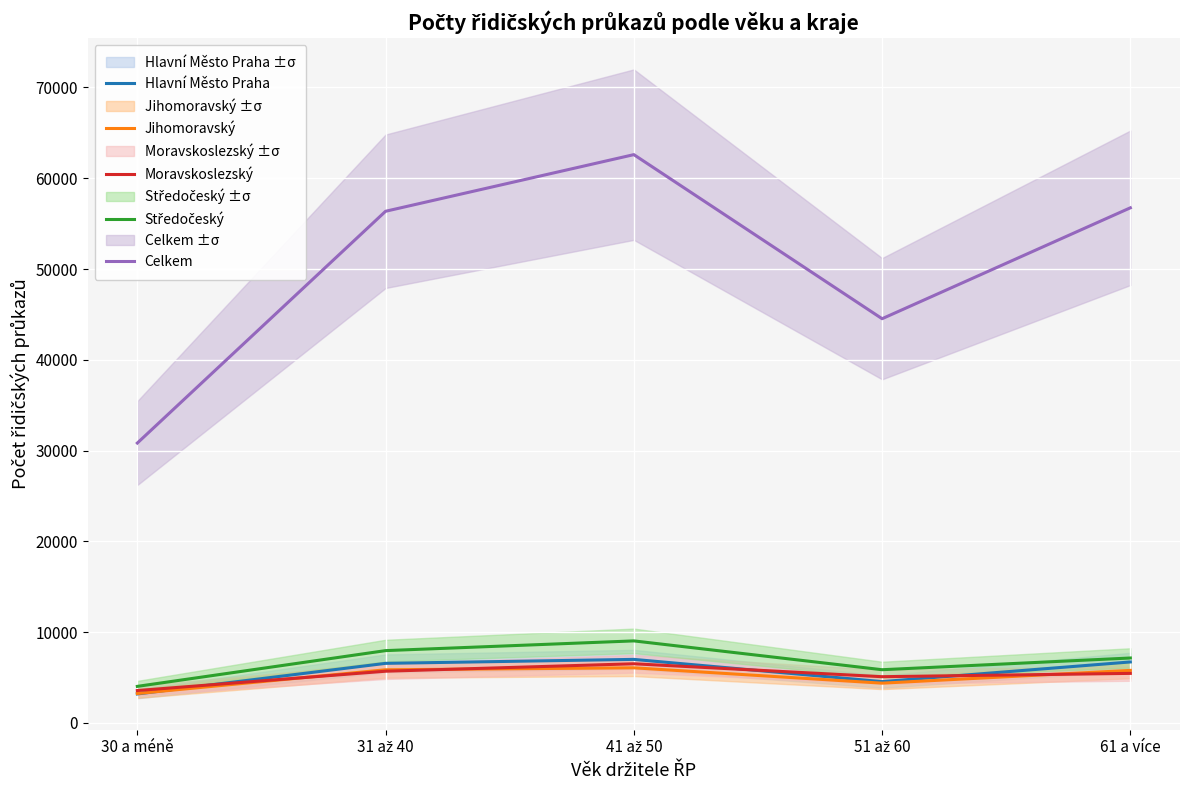

What is the value of the Hlavní Město Praha point at the 4th from the left?

4544